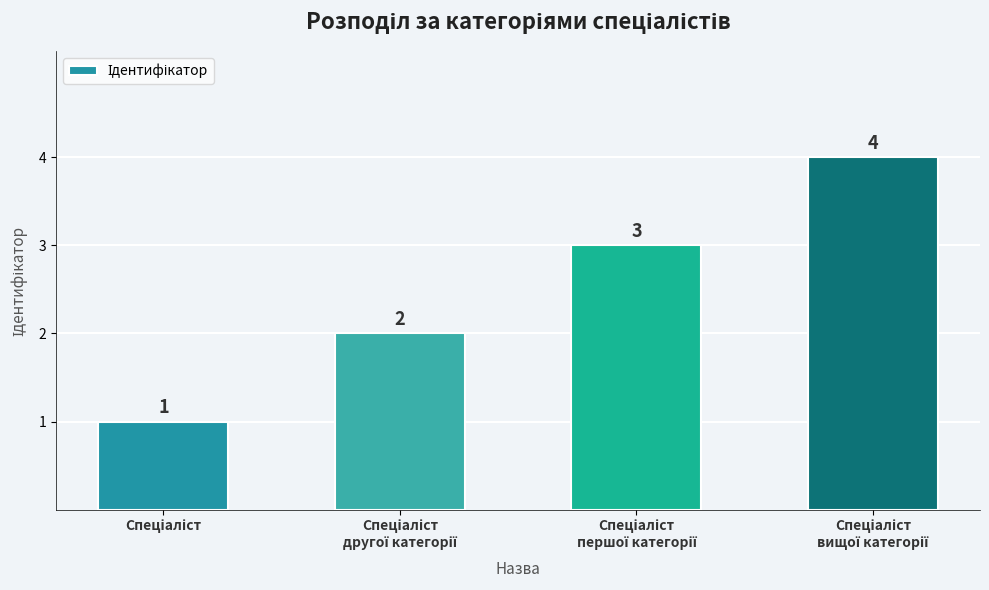

What is the value of the 1st bar from the left?

1